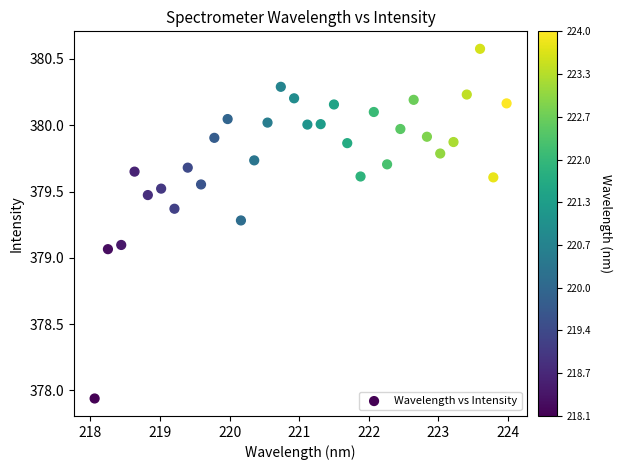

What is the range of X values (max minus min)?

5.9